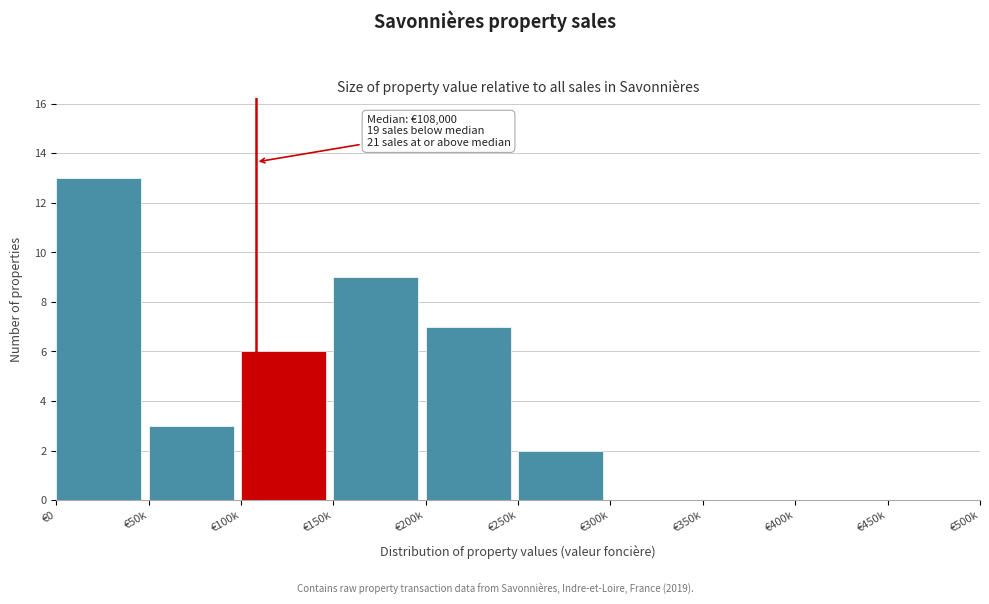

Reading left to right, list all the values displayed in this chart.

€0=13	€50k=3	€100k=6	€150k=9	€200k=7	€250k=2	€300k=0	€350k=0	€400k=0	€450k=0